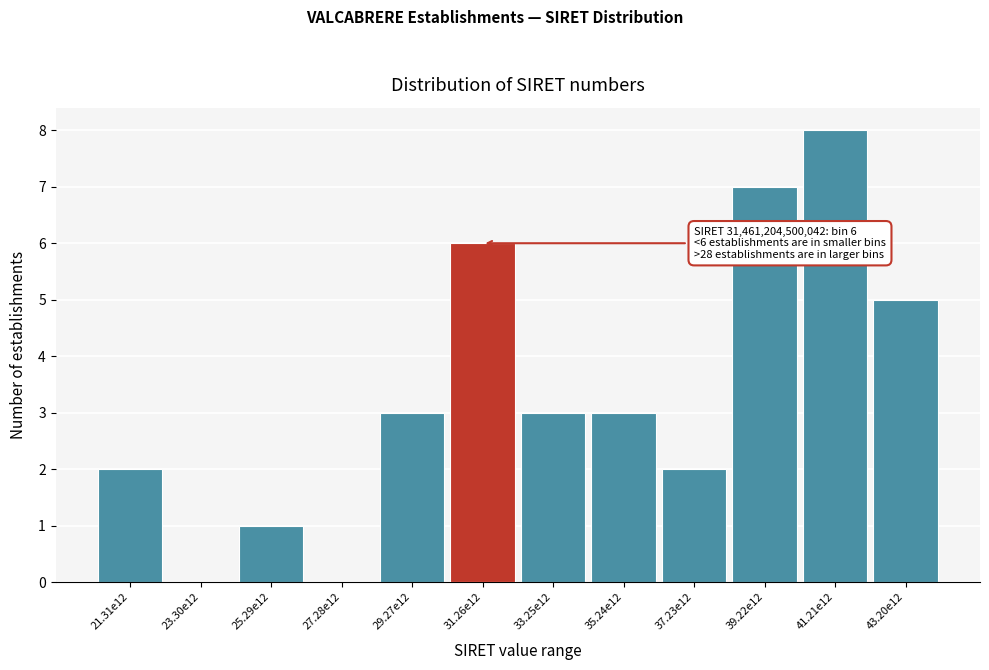

Reading left to right, extract all data points from this chart.

21.31e12=2	23.30e12=0	25.29e12=1	27.28e12=0	29.27e12=3	31.26e12=6	33.25e12=3	35.24e12=3	37.23e12=2	39.22e12=7	41.21e12=8	43.20e12=5